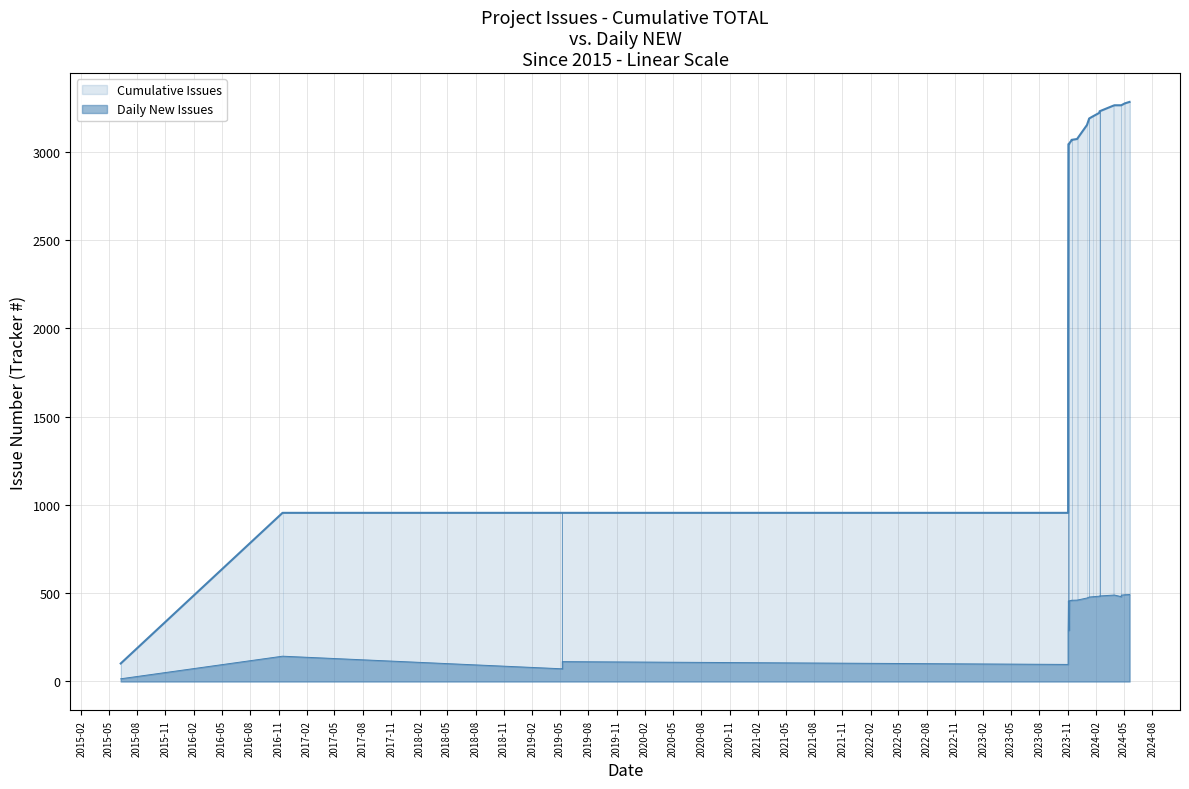

Does the chart display data point markers on the line(s)?

No